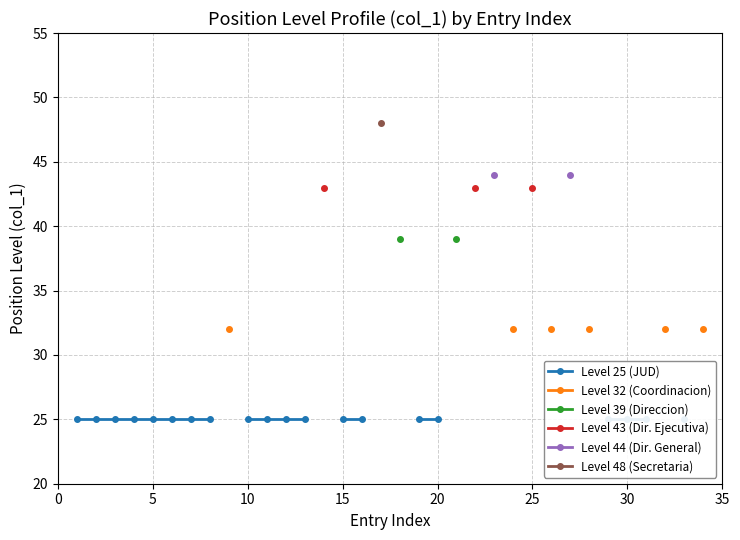

Does the chart have visible grid lines?

Yes